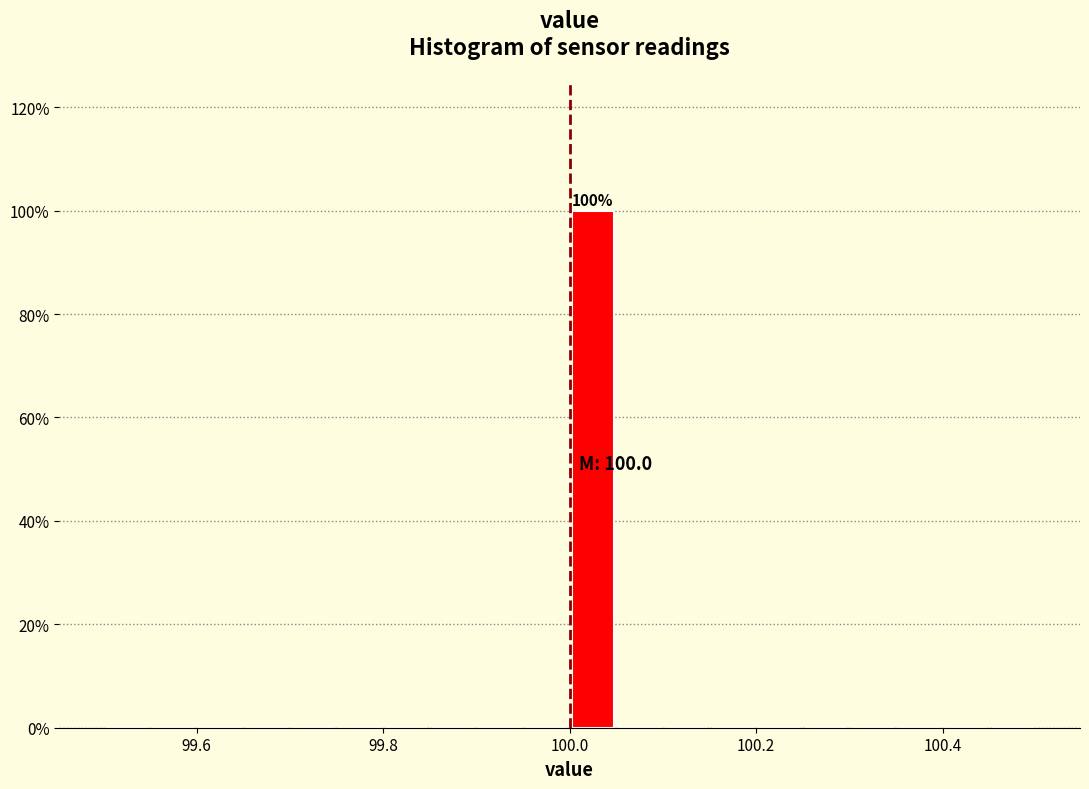

Around what value on the x-axis is the tallest bar? Give the approximate position of its centre, as read against the axis.

100.02